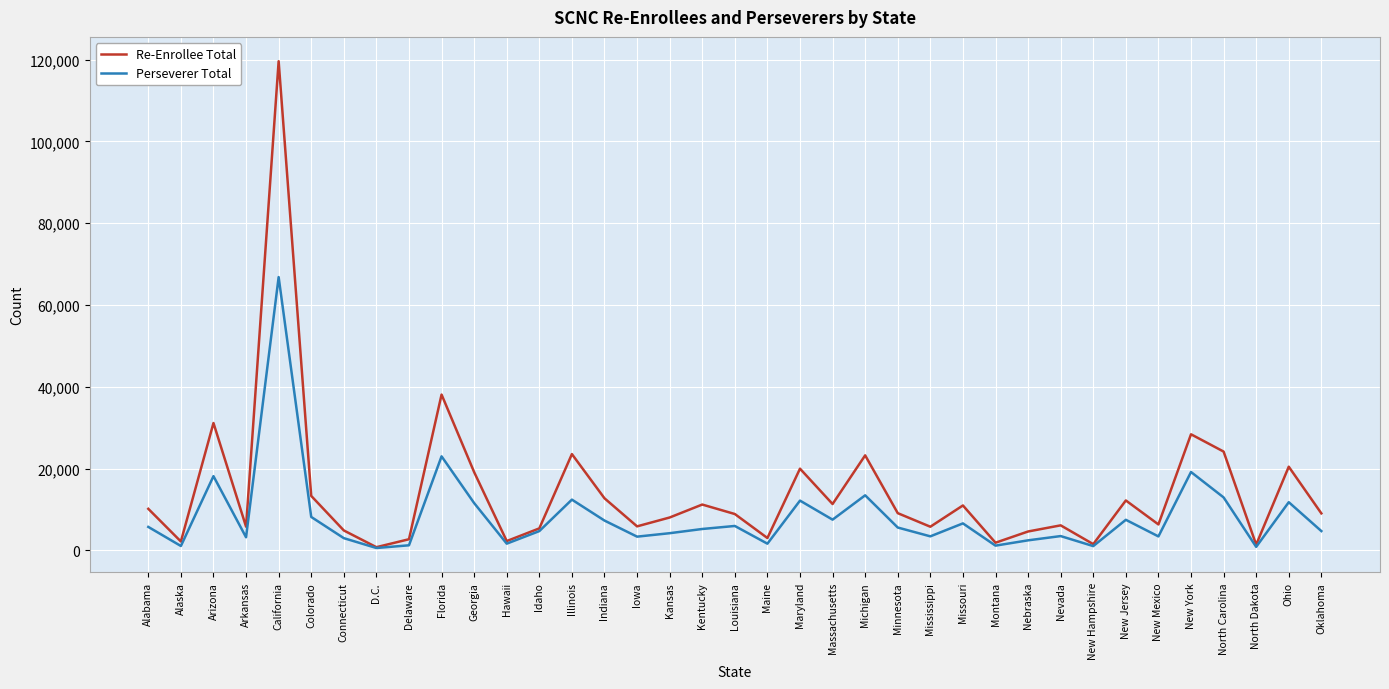

True or false: Perseverer Total has more than 0 interior local peaks.

True